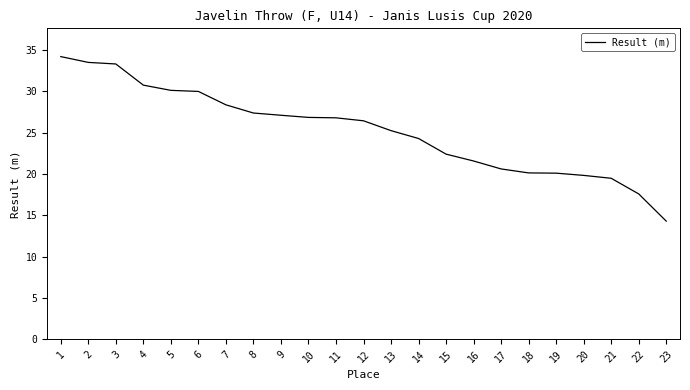

At which label does the data first exceed 26?

1